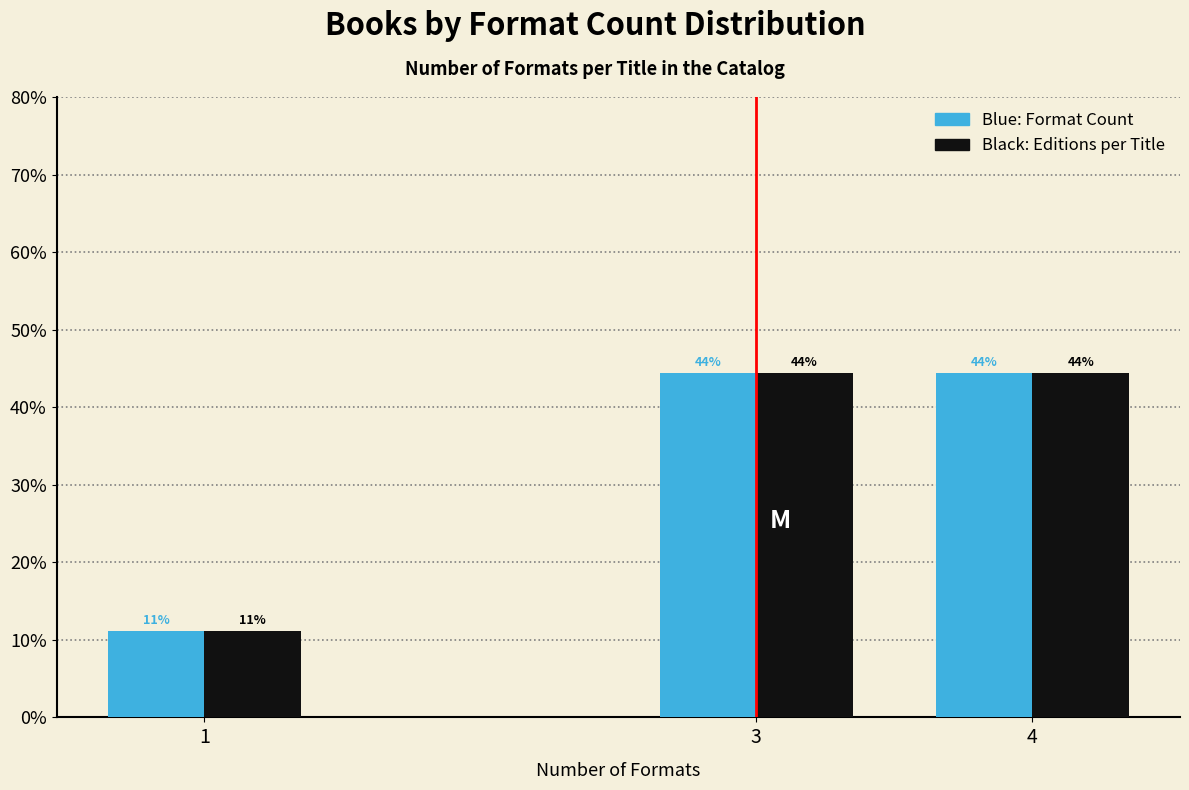

Are the bars horizontal?

No